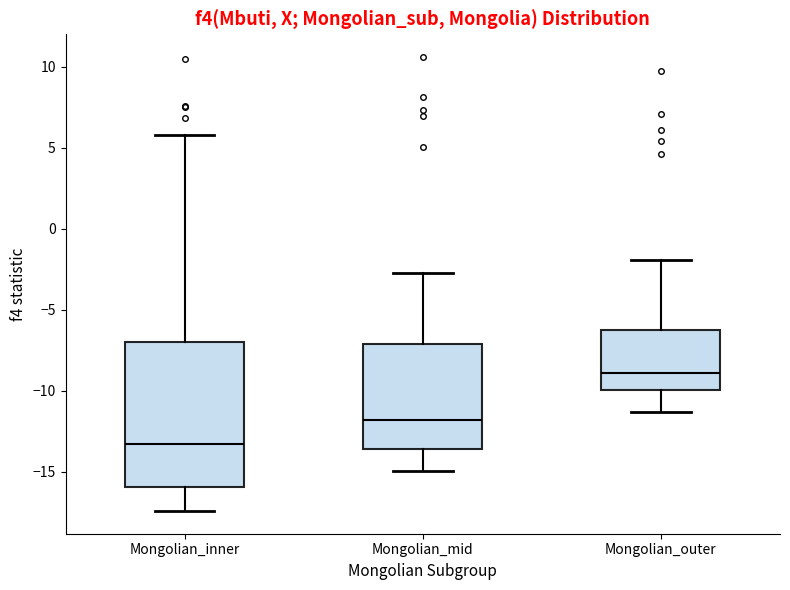

Reading left to right, transcribe this box plot: for each box, give where its median line is, the range the box spans, and where its two whiskers end, as read against the y-axis. The values are not printed on the chart, so give them approximately, as read against the axis.

Mongolian_inner: median -13.5, box -16.0 to -7.0, whiskers -17.5 to 6.0
Mongolian_mid: median -12.0, box -13.5 to -7.0, whiskers -15.0 to -2.5
Mongolian_outer: median -9.0, box -10.0 to -6.0, whiskers -11.5 to -2.0